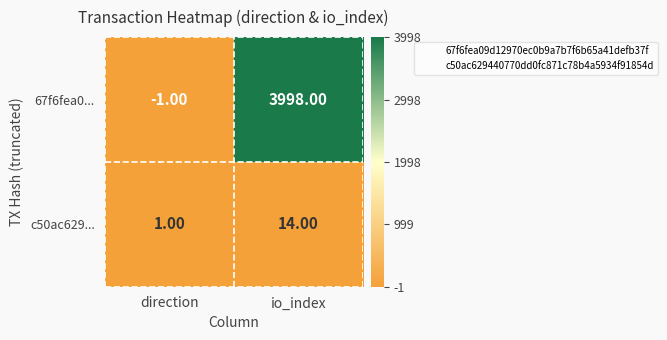

What is the average value of the c50ac629... series?

8